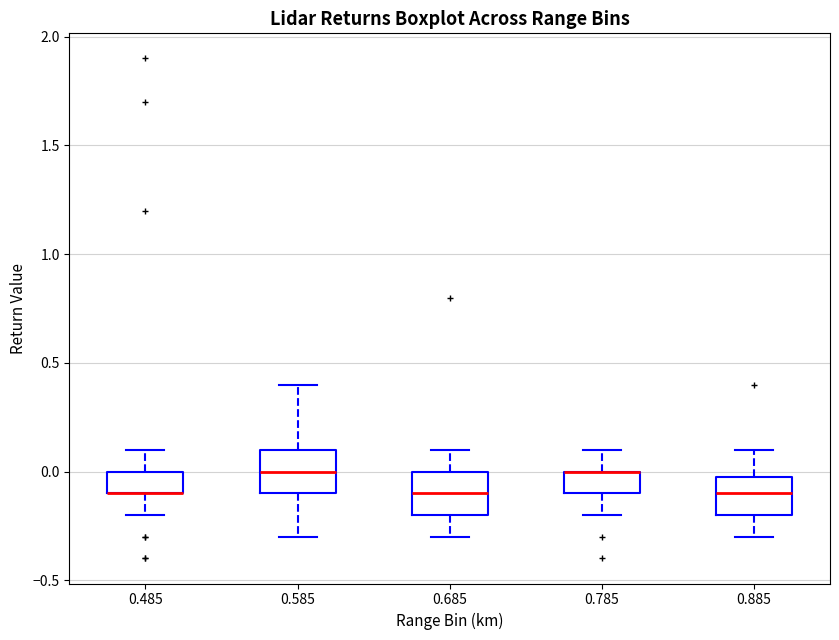

Reading left to right, read every box against the y-axis: the position of its median line, the range the box covers, and the ends of its whiskers. The values are not printed on the chart, so give them approximately, as read against the axis.

0.485: median -0.1 (drawn on the box's lower edge), box -0.1 to 0.0, whiskers -0.2 to 0.1
0.585: median 0.0, box -0.1 to 0.1, whiskers -0.3 to 0.4
0.685: median -0.1, box -0.2 to 0.0, whiskers -0.3 to 0.1
0.785: median 0.0 (drawn on the box's upper edge), box -0.1 to 0.0, whiskers -0.2 to 0.1
0.885: median -0.1, box -0.2 to 0.0, whiskers -0.3 to 0.1